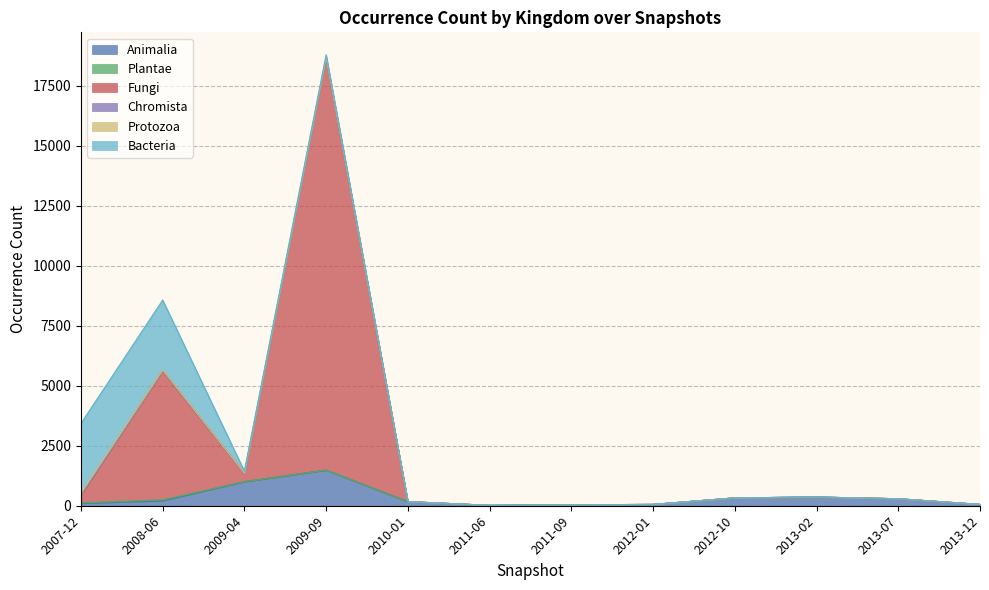

Which has a higher value, 2007-12 or 2008-06?

2008-06